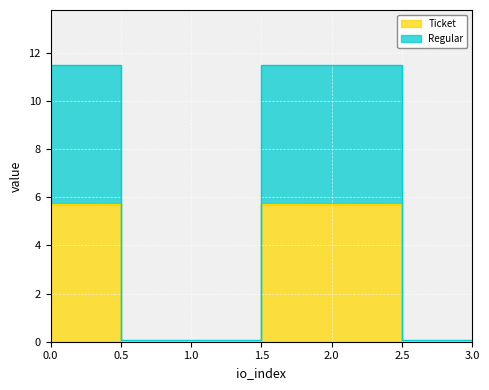

Is the value of Ticket at 0 greater than the value of Regular at 0?

No